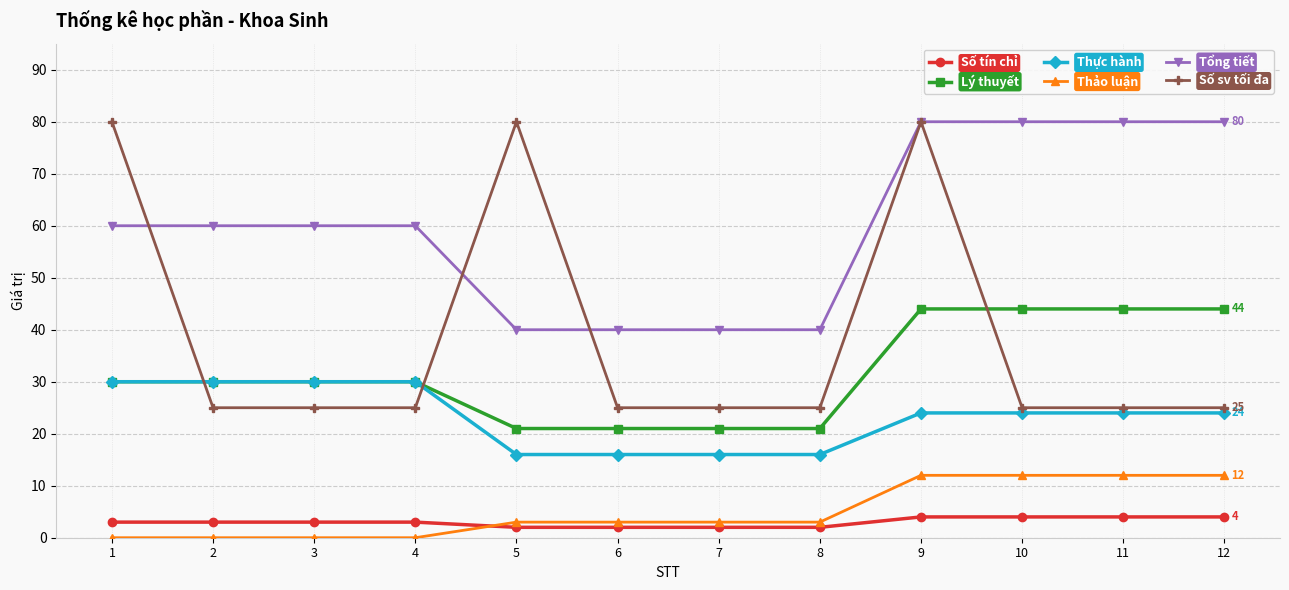

At how many categories does at least one series exceed 17?

12